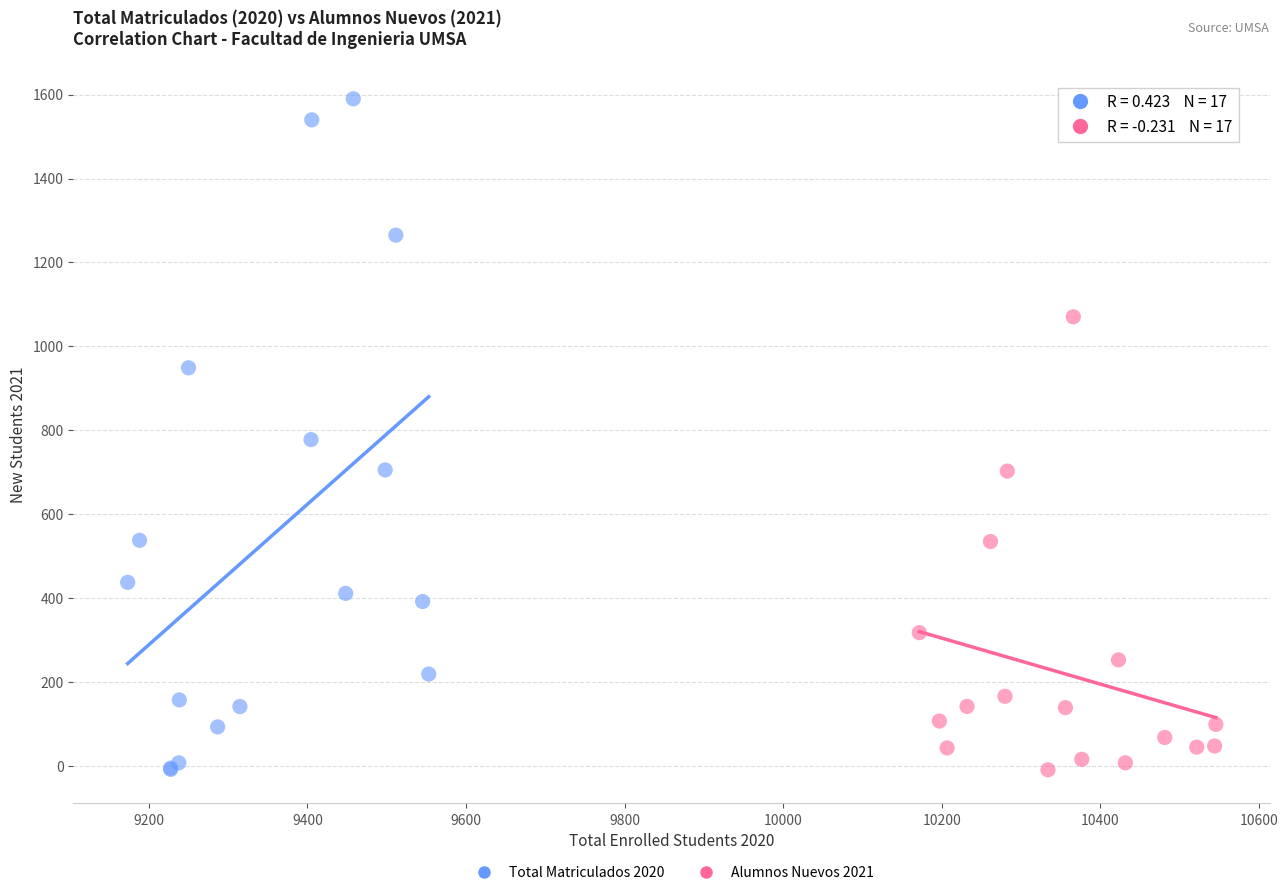

What are all the series names shown in the legend?

Total Matriculados 2020, Alumnos Nuevos 2021